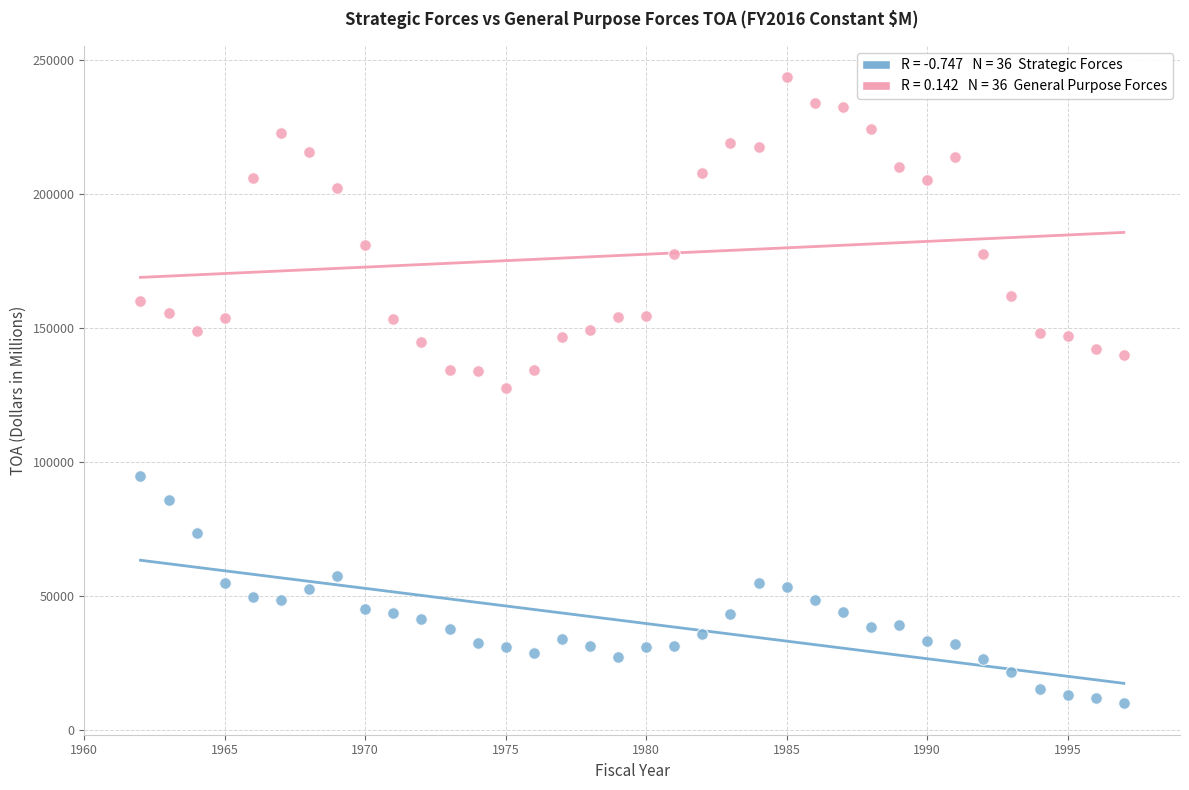

Across all data points, what is the range of Y values (max minus min)?

233873